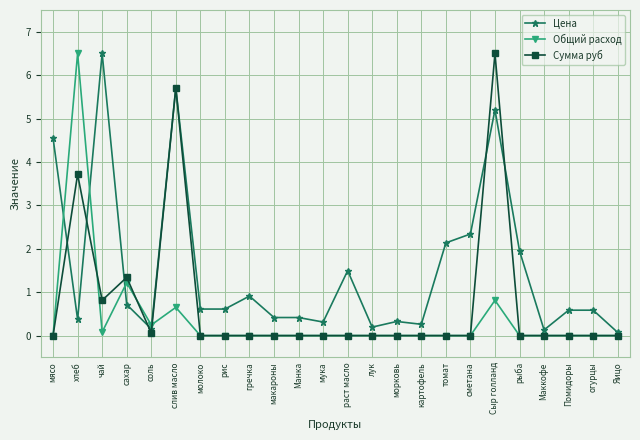

Is the value of Цена at картофель greater than the value of Общий расход at чай?

Yes